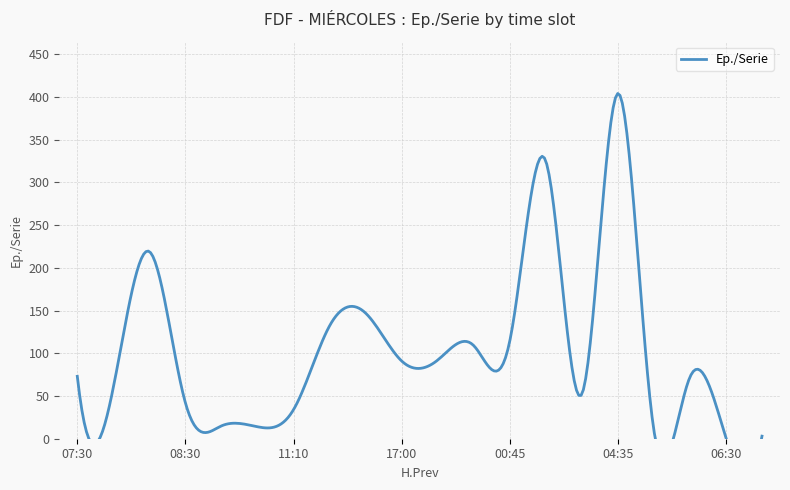

At which category does the data reach its first local peak?

08:10